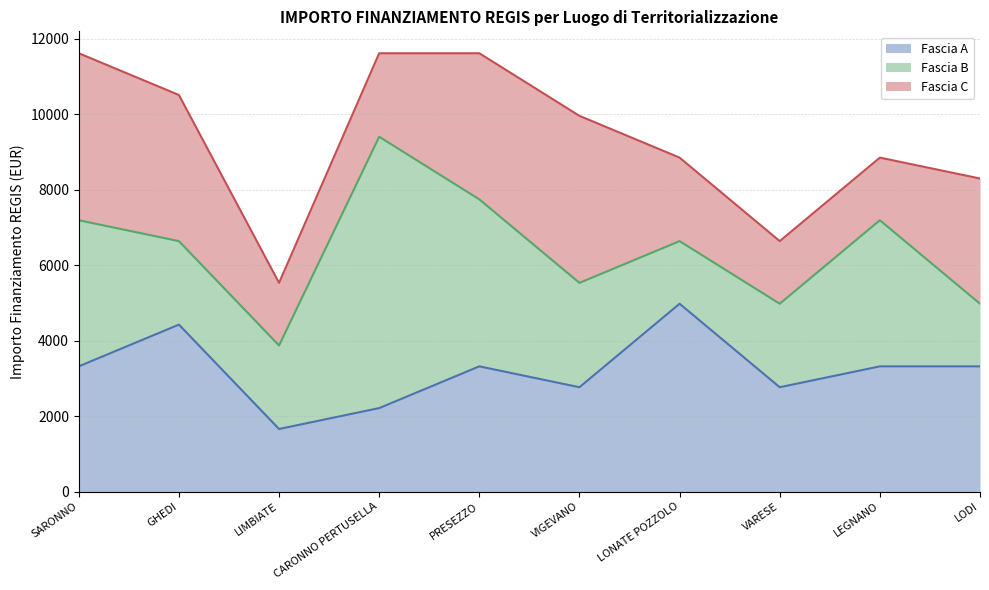

Is the value of Fascia A at SARONNO greater than the value of Fascia B at SARONNO?

No